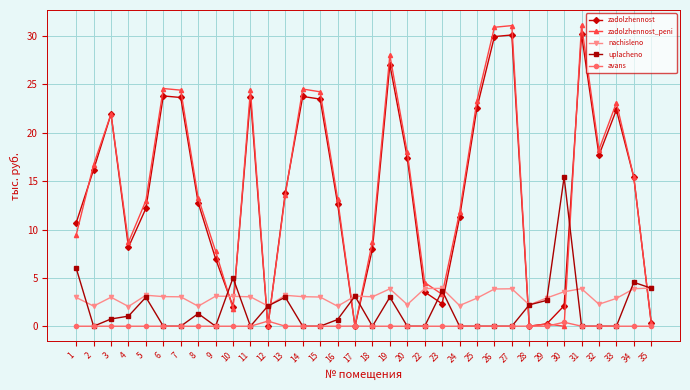

How many series are shown in this chart?

5